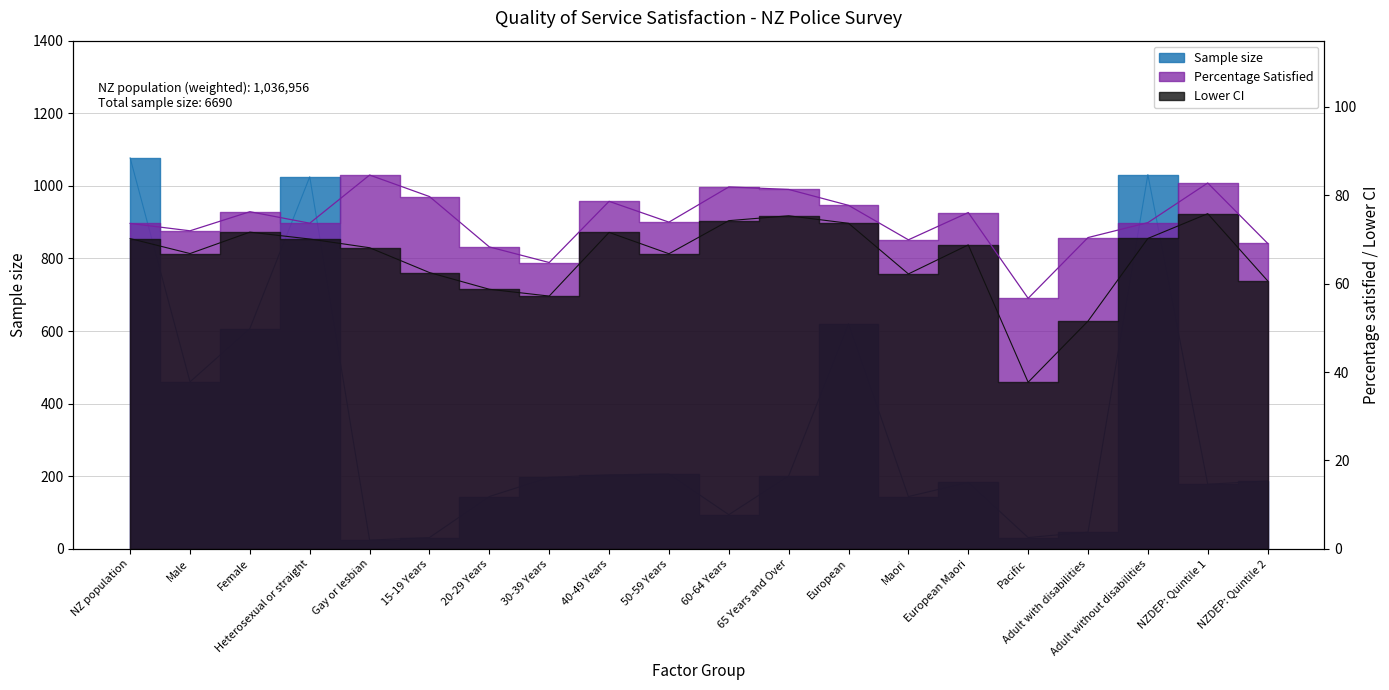

At which label is Percentage Satisfied closest to 70?

Maori